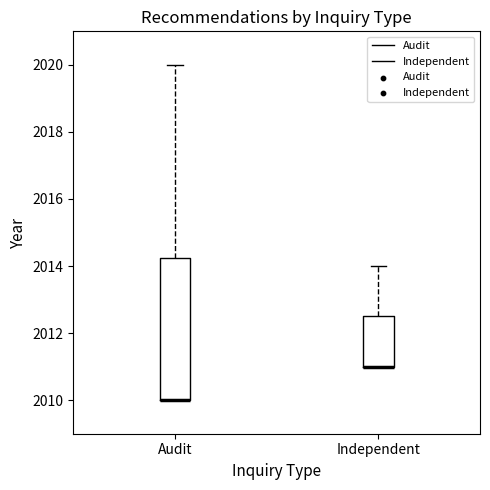

Reading left to right, transcribe this box plot: for each box, give where its median line is, the range the box spans, and where its two whiskers end, as read against the y-axis. The values are not printed on the chart, so give them approximately, as read against the axis.

Audit: median 2010.0 (drawn on the box's lower edge), box 2010.0 to 2014.2, whiskers 2010.0 to 2020.0
Independent: median 2011.0 (drawn on the box's lower edge), box 2011.0 to 2012.6, whiskers 2011.0 to 2014.0